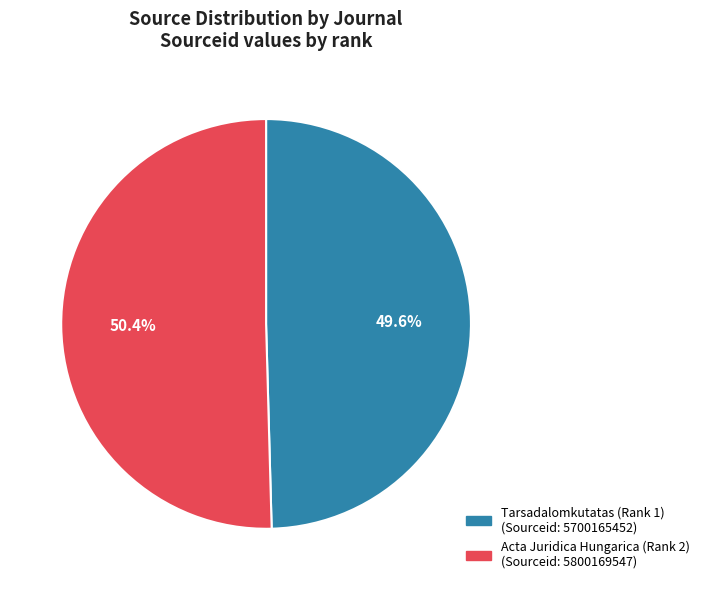

What percentage is the Acta Juridica Hungarica (Rank 2) slice, to the nearest percent?

50%